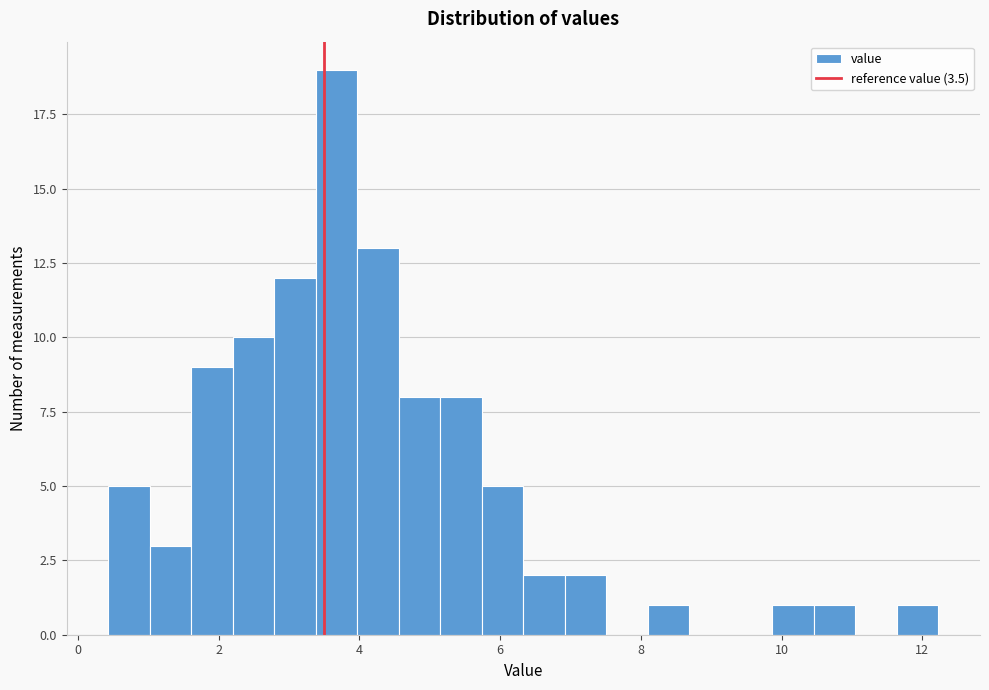

Around what value on the x-axis is the tallest bar? Give the approximate position of its centre, as read against the axis.

3.6